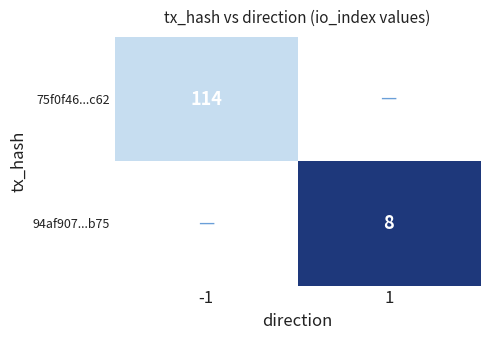

List the series in order of their peak value, lowest first.

94af907...b75, 75f0f46...c62